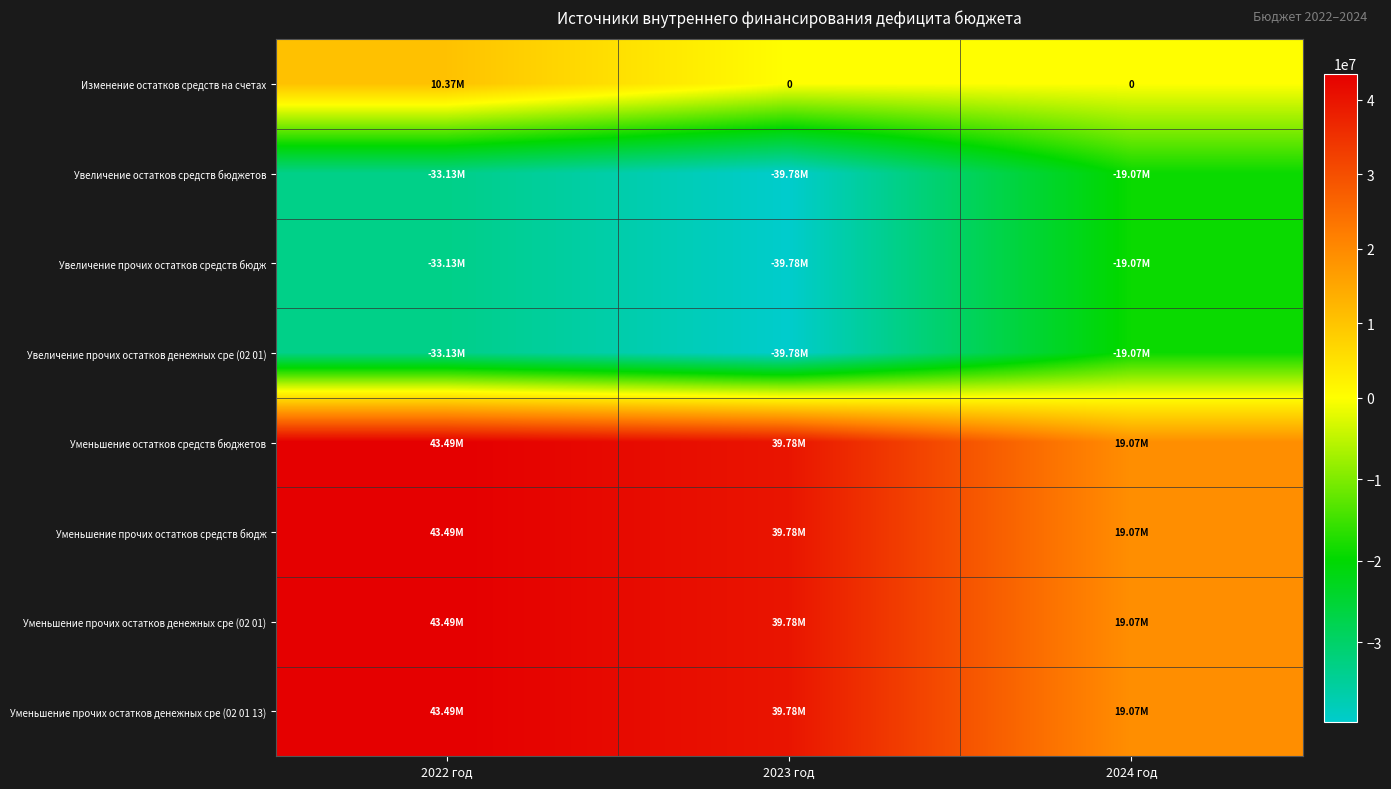

What is the maximum value shown in the chart?

43492792.8